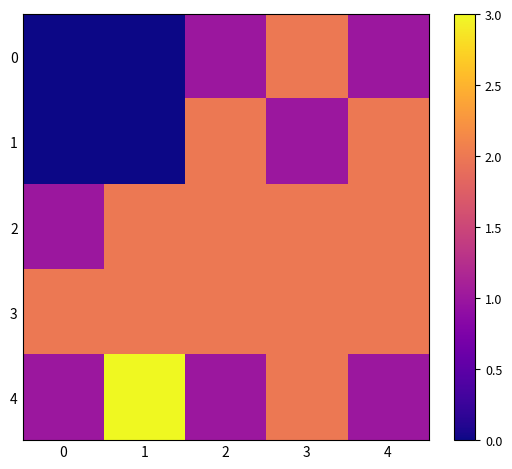

How many series are shown in this chart?

5